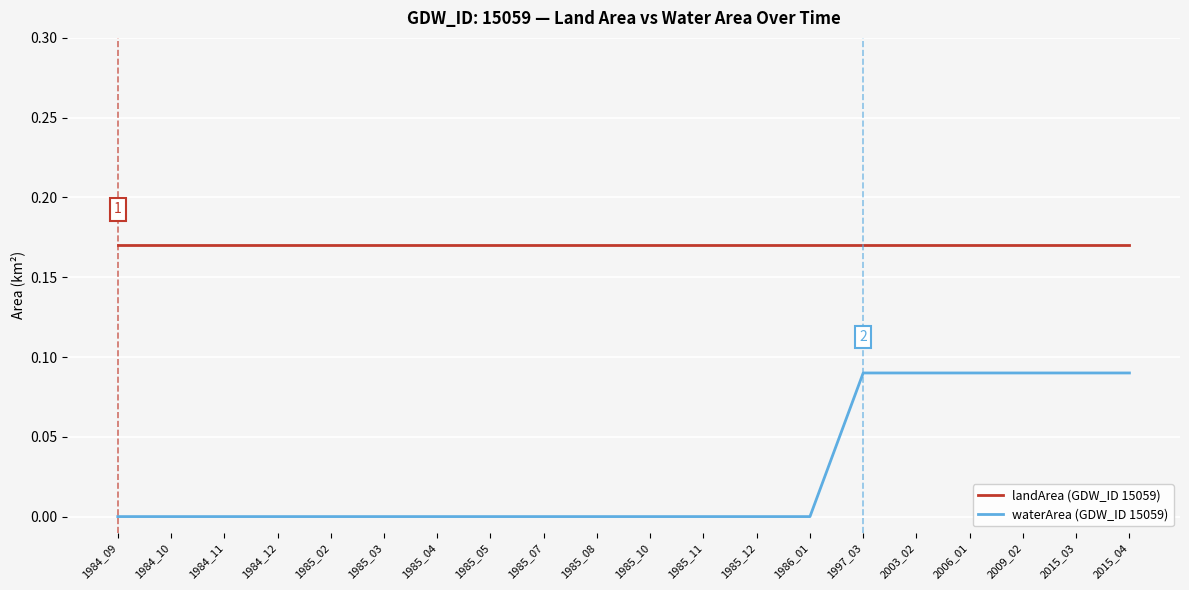

Is it true that waterArea (GDW_ID 15059) equals 0.0 at 1985_11?

True